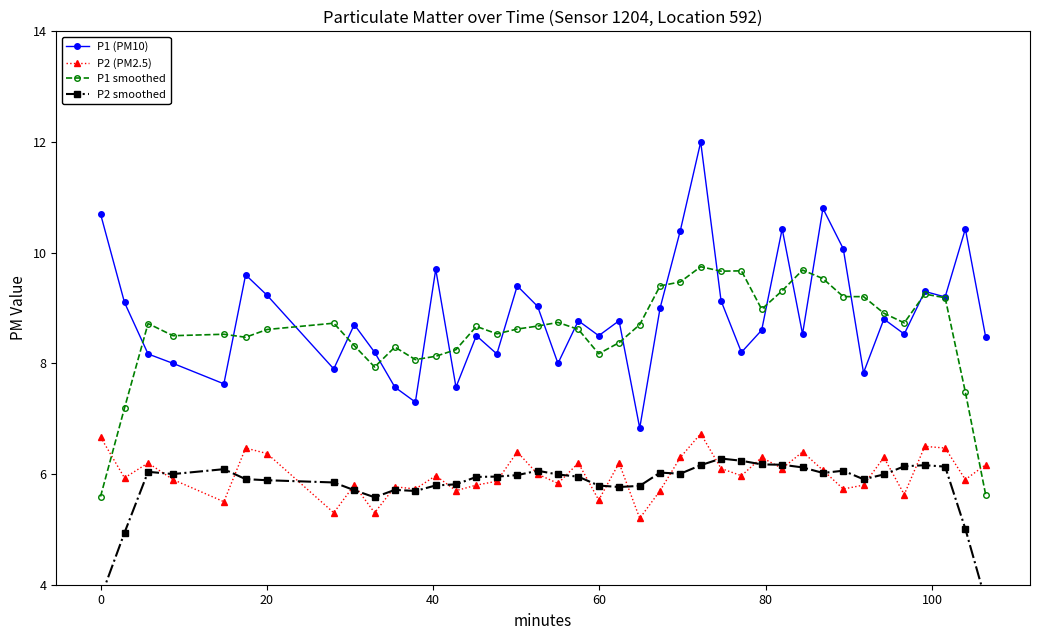

True or false: P2 (PM2.5) and P1 smoothed cross at least once.

True